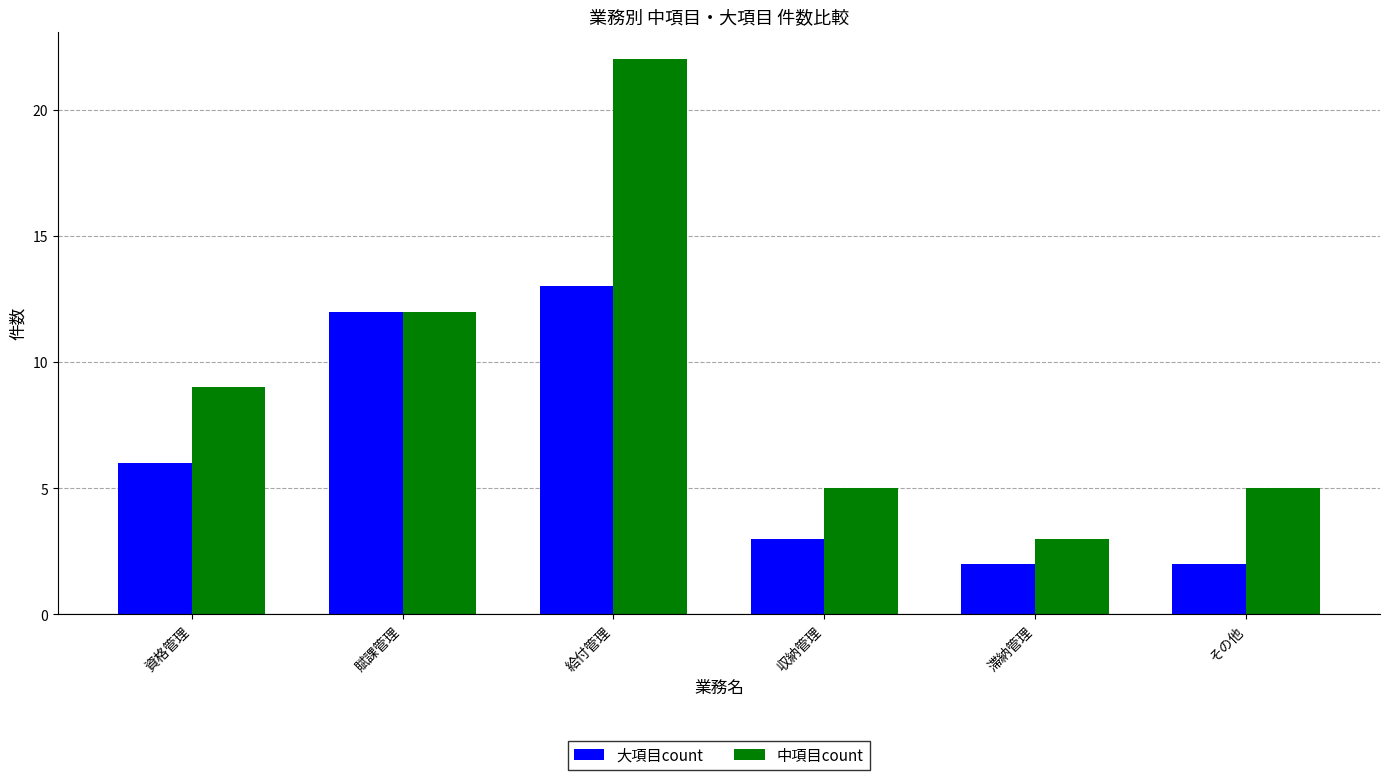

List the series in order of their overall mean, lowest first.

大項目count, 中項目count